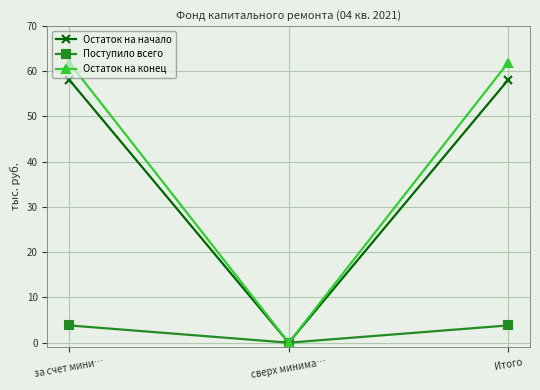

Which label corresponds to the smallest value in the chart?

сверх минима…